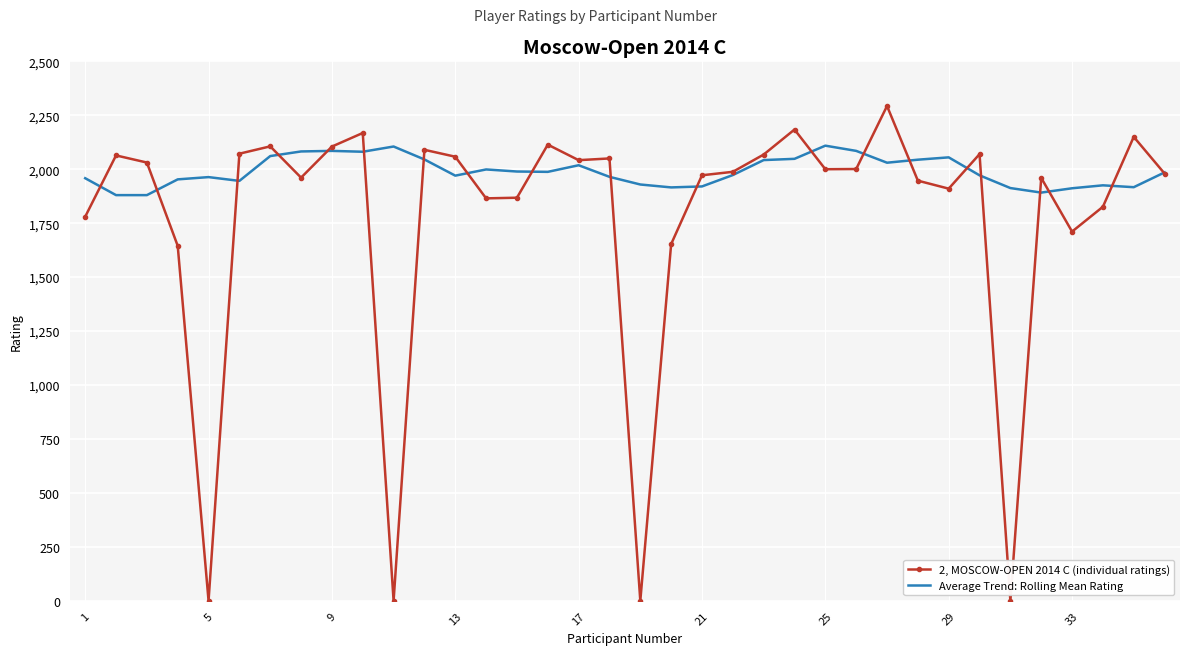

Which series has the largest total across all categories?

Average Trend: Rolling Mean Rating